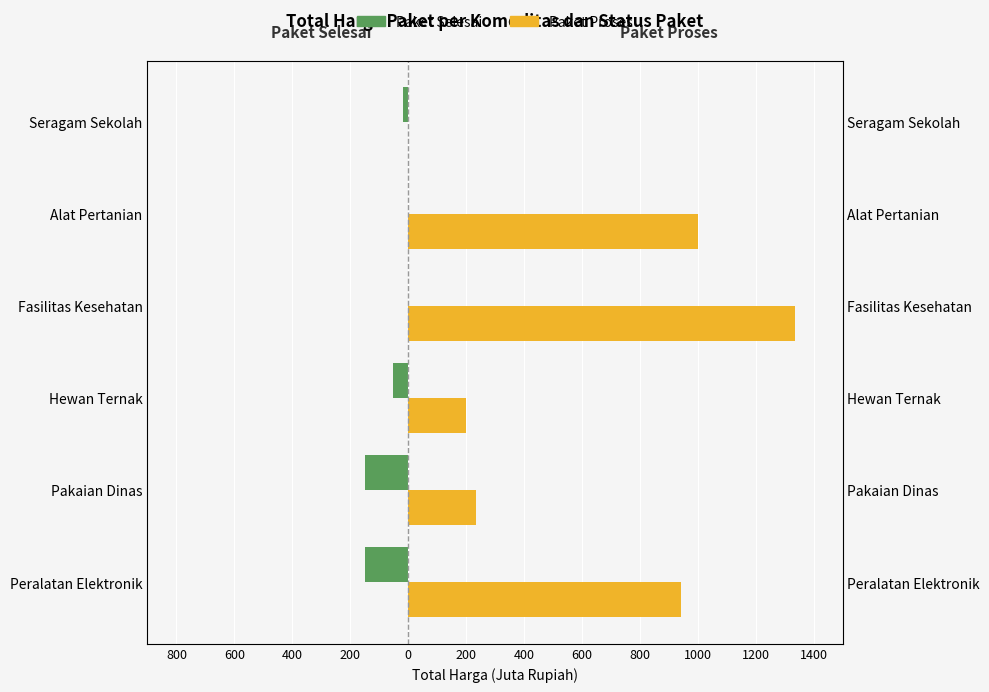

What is the greatest value displayed?

1334.9